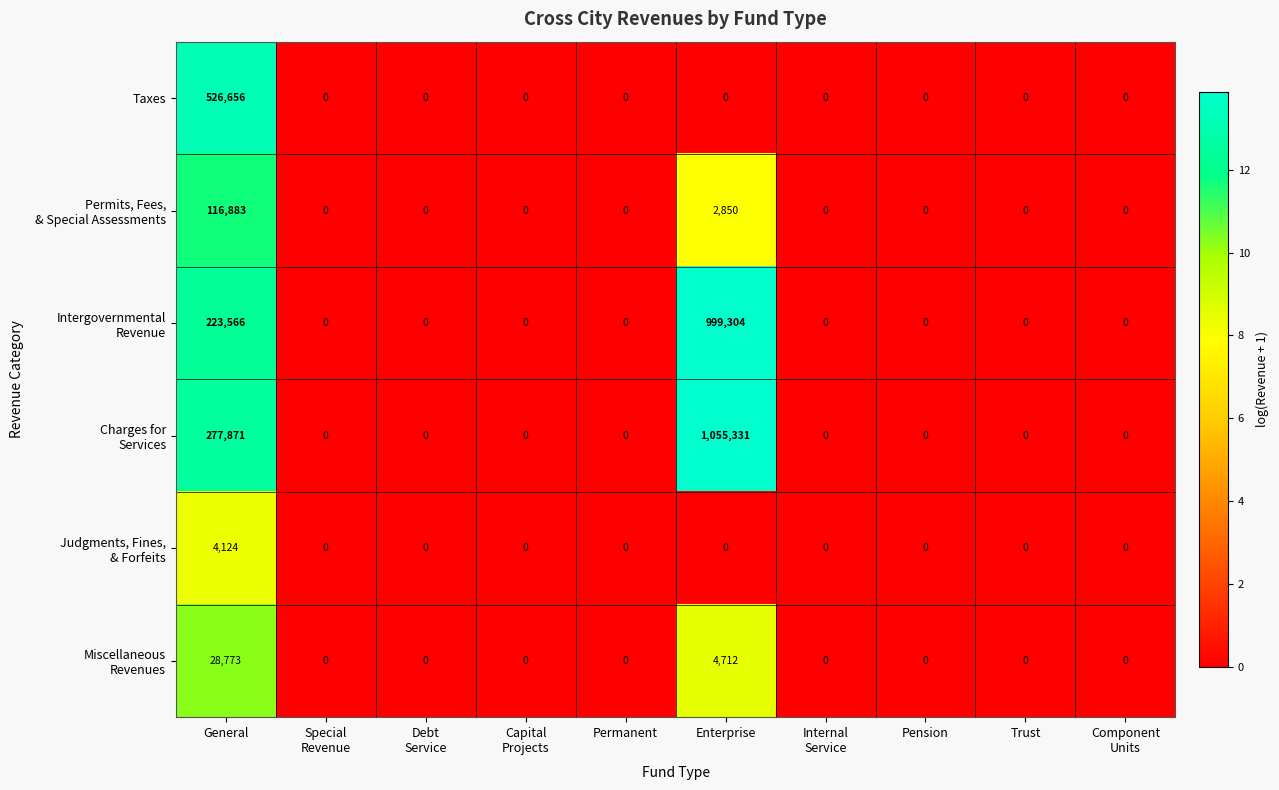

What is the difference between the maximum and minimum values in the Taxes series?

526656